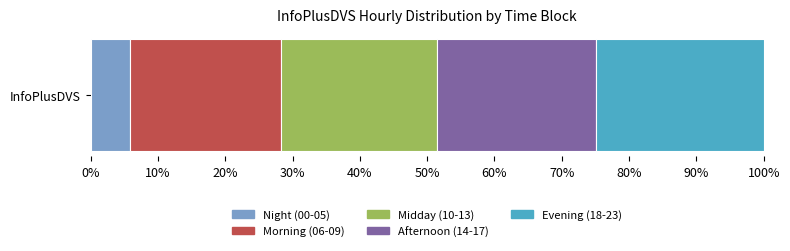

Rank the categories by Night (00-05) value from highest to lowest.

InfoPlusDVS